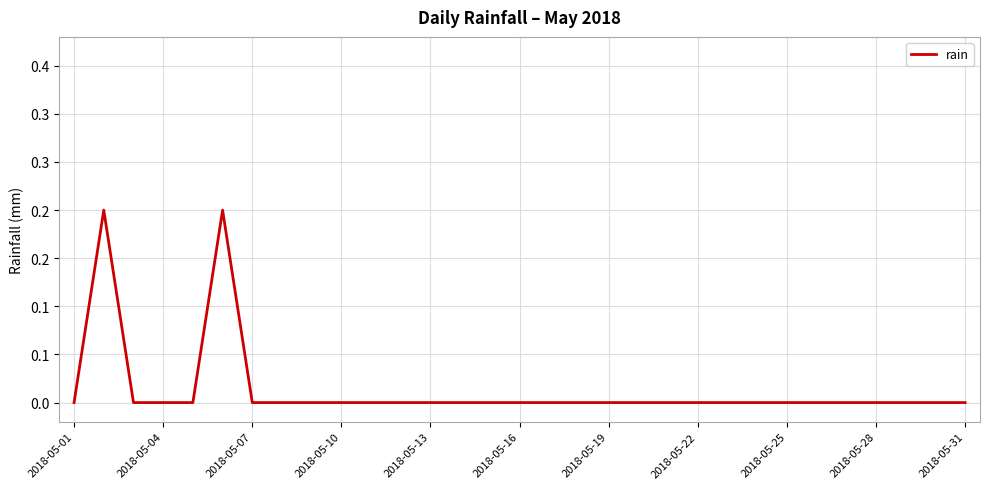

Does the chart display data point markers on the line(s)?

No